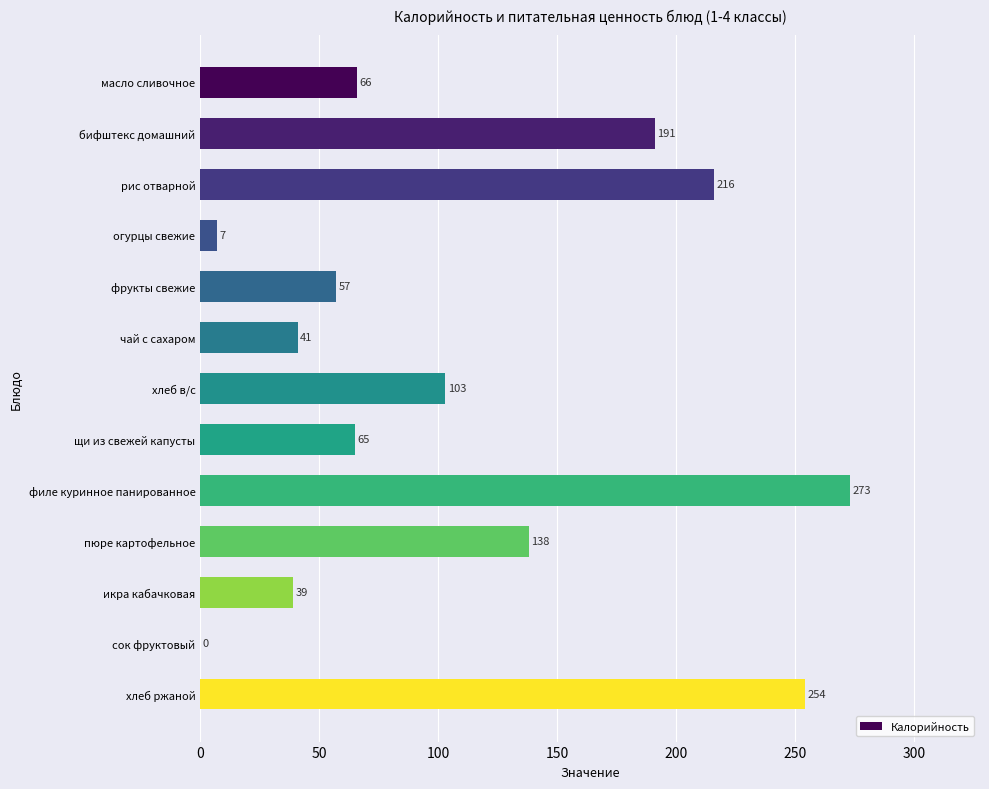

Read the value at масло сливочное, to the nearest 50.

50